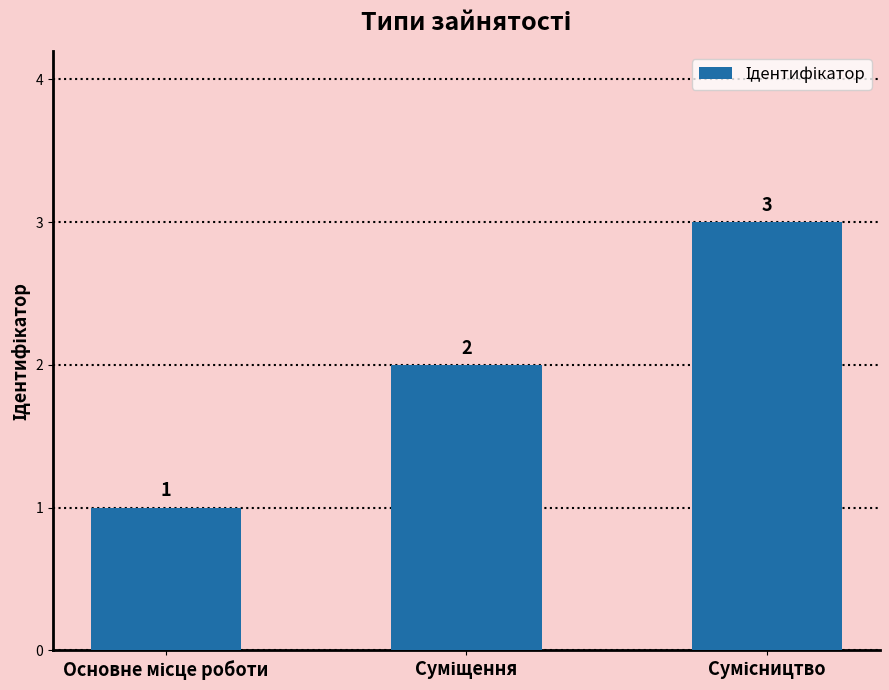

Count the values in the range 1 to 3.

3